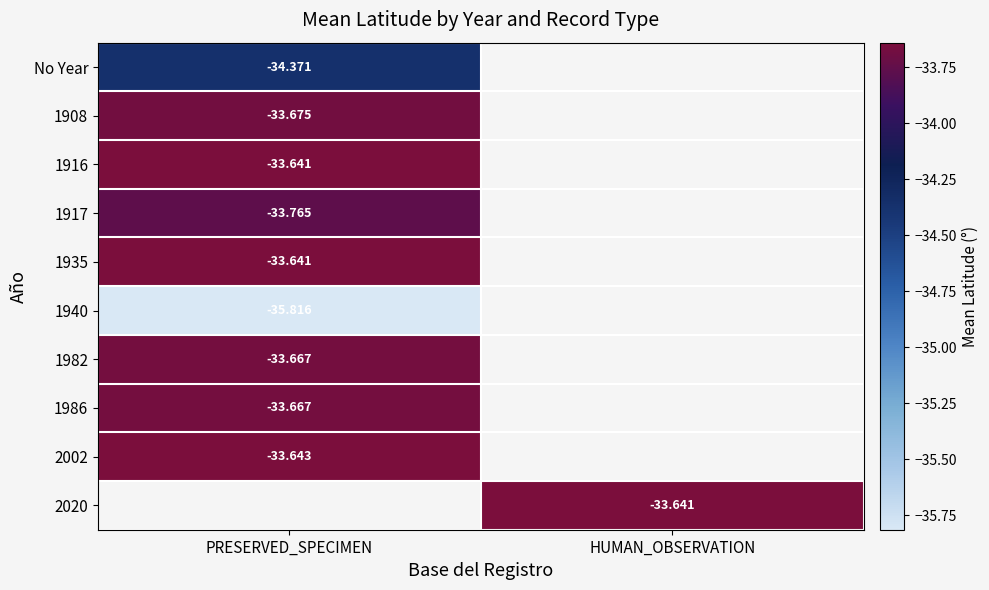

Is the value of 2020 at HUMAN_OBSERVATION greater than the value of 1917 at PRESERVED_SPECIMEN?

Yes